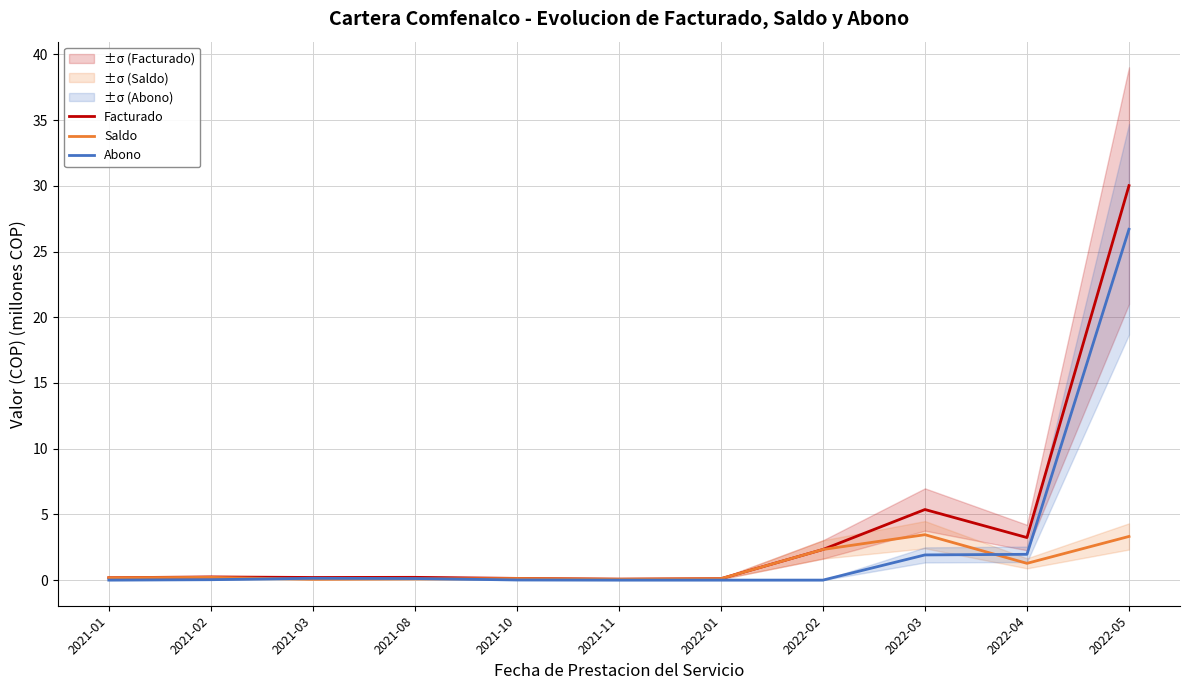

What is the sum of all Facturado values?

42.1